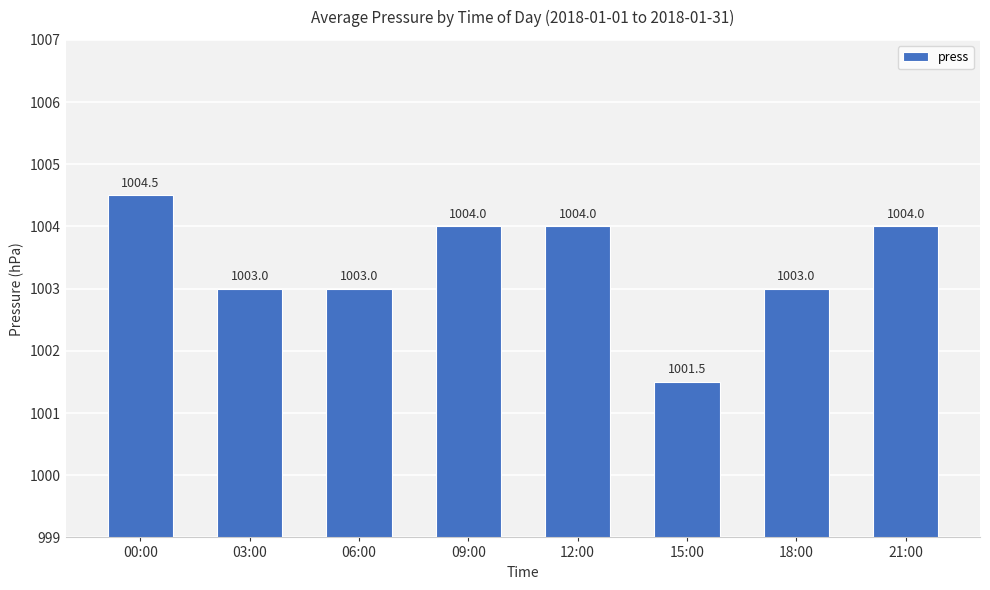

What is the label of the 3rd bar from the right?

15:00